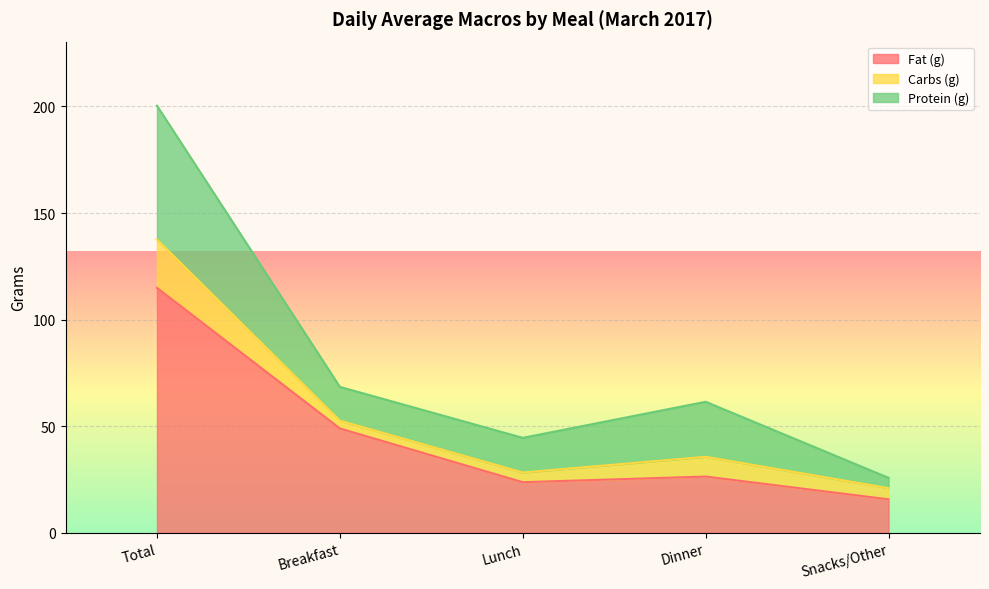

What is the sum of the Carbs (g) values at Total and Snacks/Other?

27.9